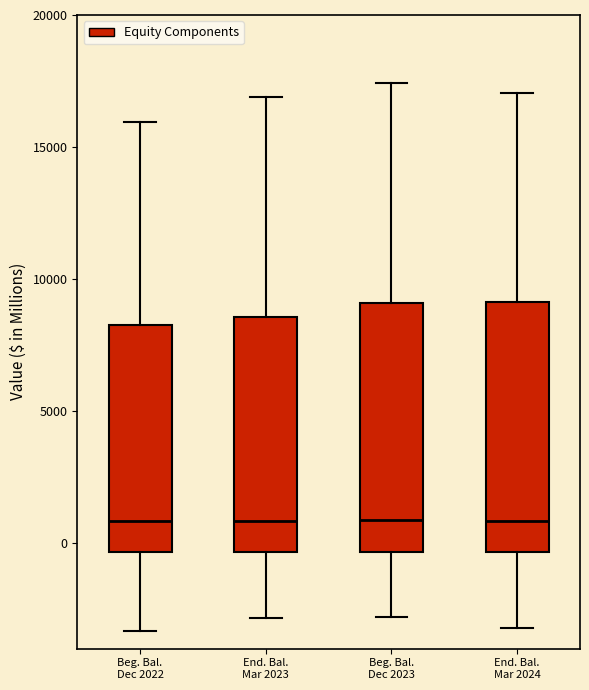

Reading left to right, transcribe this box plot: for each box, give where its median line is, the range the box spans, and where its two whiskers end, as read against the y-axis. The values are not printed on the chart, so give them approximately, as read against the axis.

Beg. Bal. Dec 2022: median 1000, box -500 to 8500, whiskers -3500 to 16000
End. Bal. Mar 2023: median 1000, box -500 to 8500, whiskers -3000 to 17000
Beg. Bal. Dec 2023: median 1000, box -500 to 9000, whiskers -3000 to 17500
End. Bal. Mar 2024: median 1000, box -500 to 9000, whiskers -3000 to 17000